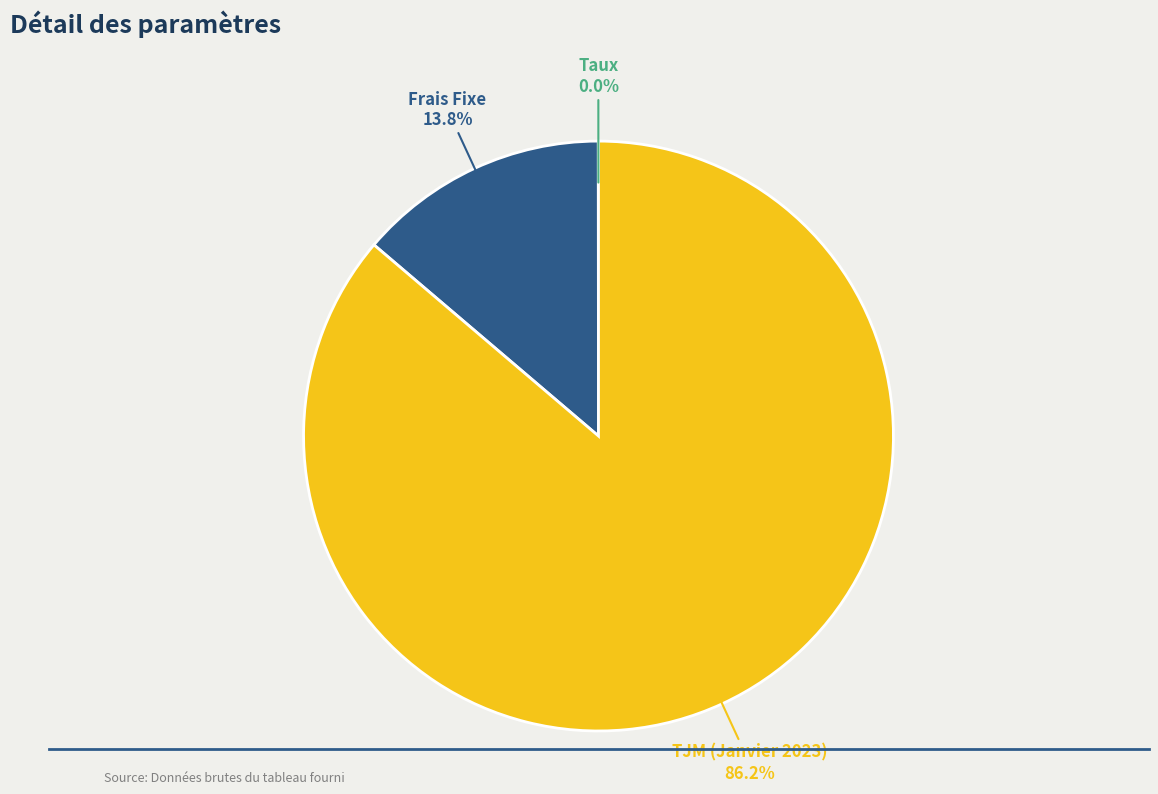

Is there any slice that represents more than half of the pie?

Yes